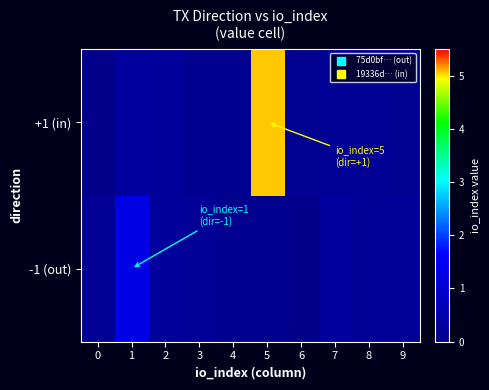

Reading left to right, list all the values displayed in this chart.

-1 (out): 0=0.1	1=1.3	2=0.2	3=0.2	4=0.0	5=0.0	6=0.0	7=0.3	8=0.2	9=0.2
+1 (in): 0=0.0	1=0.3	2=0.2	3=0.1	4=0.1	5=5.1	6=0.1	7=0.2	8=0.1	9=0.1